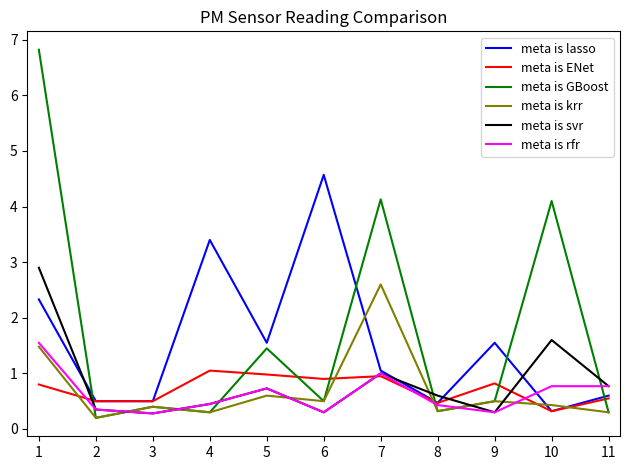

Does the chart display data point markers on the line(s)?

No